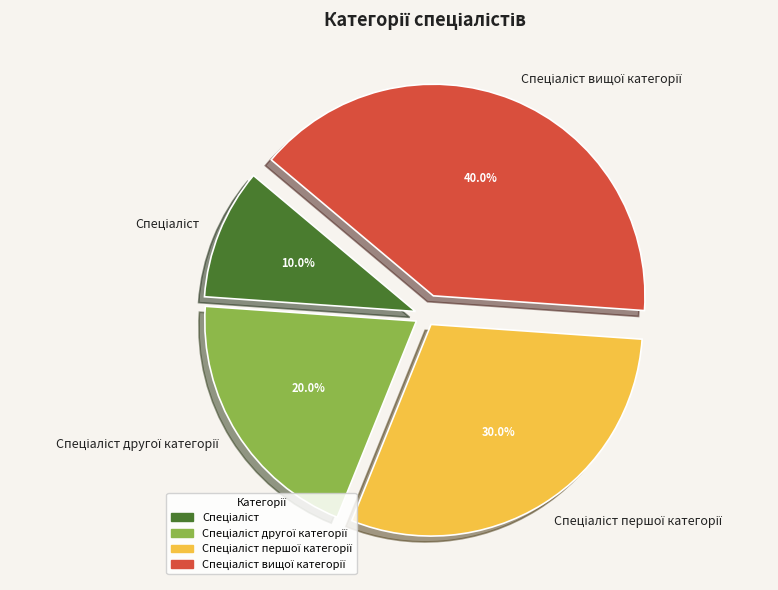

Is there any slice that represents more than half of the pie?

No